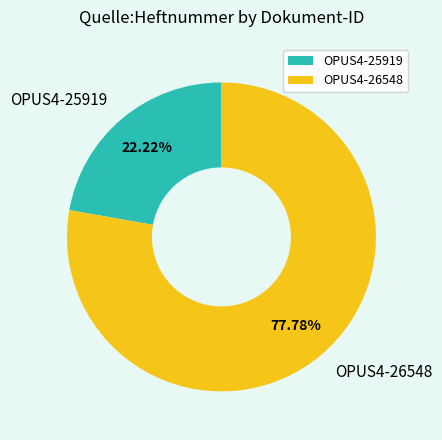

What is the smallest slice in the pie chart?

OPUS4-25919